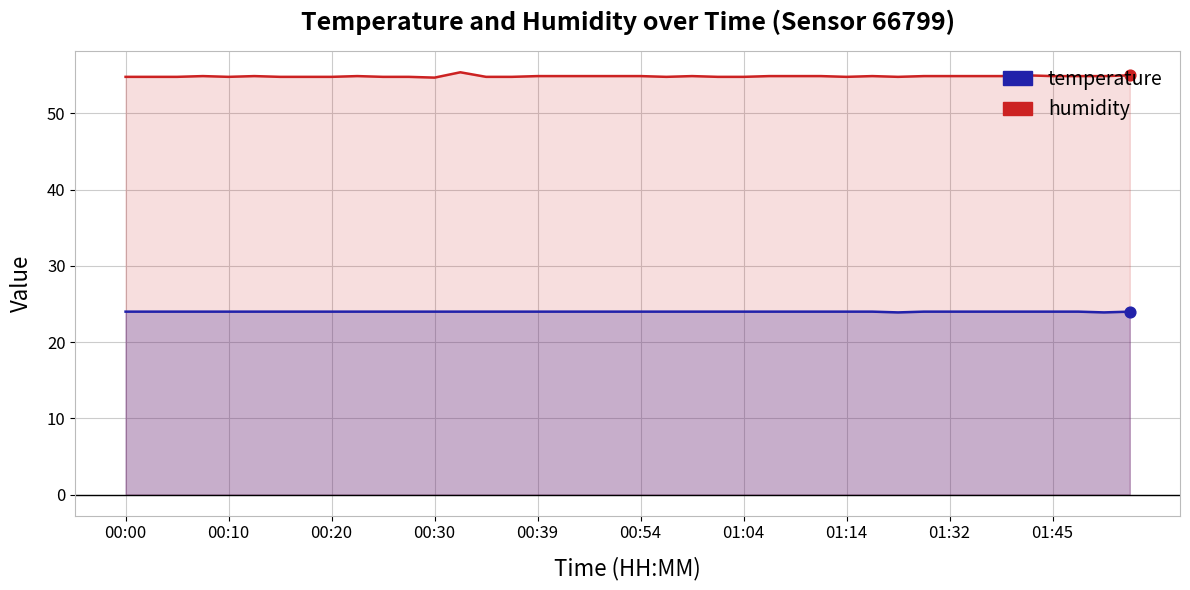

What are all the series names shown in the legend?

temperature, humidity